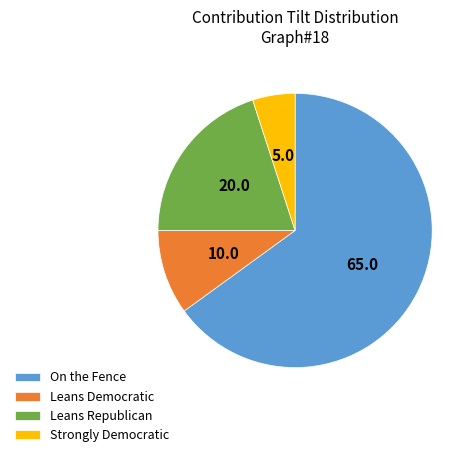

True or false: On the Fence accounts for 65% of the total.

True